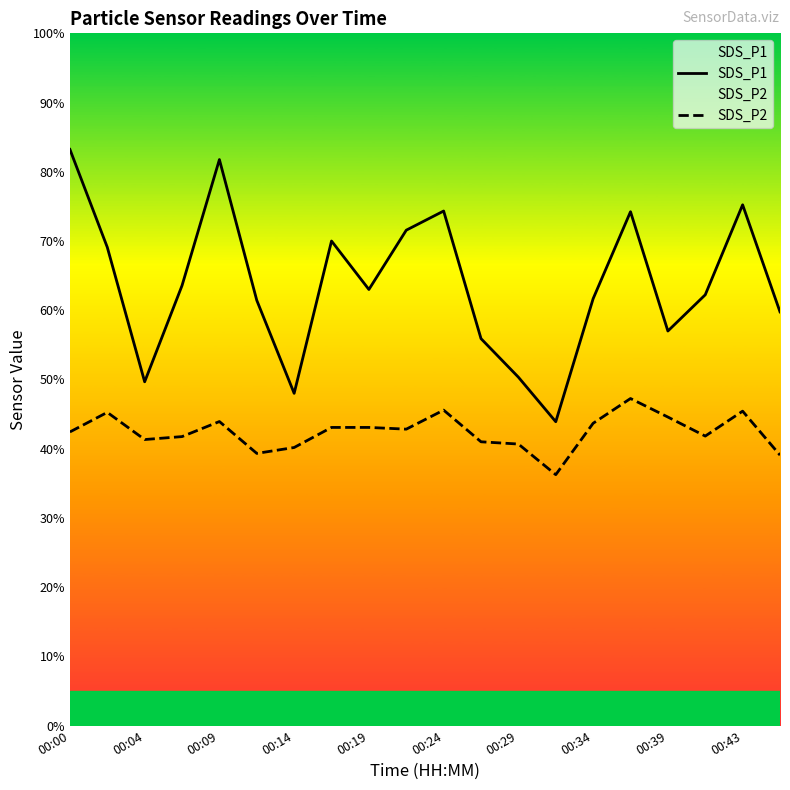

What is the value of the SDS_P1 point at the 13th from the left?

50.3